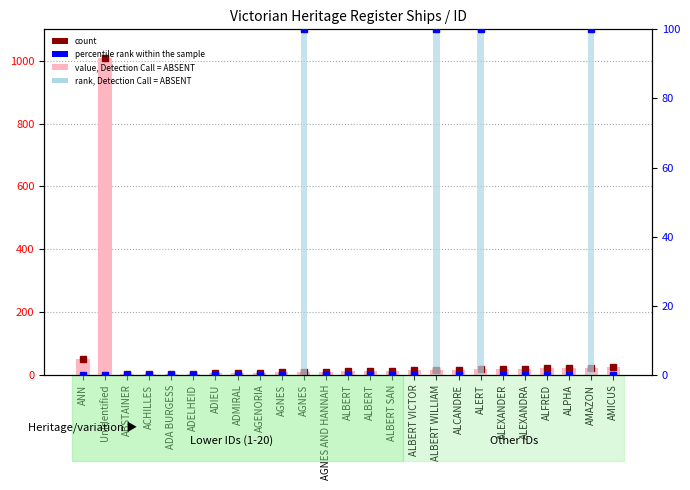

What is the label of the 17th bar from the right?

AGENORIA